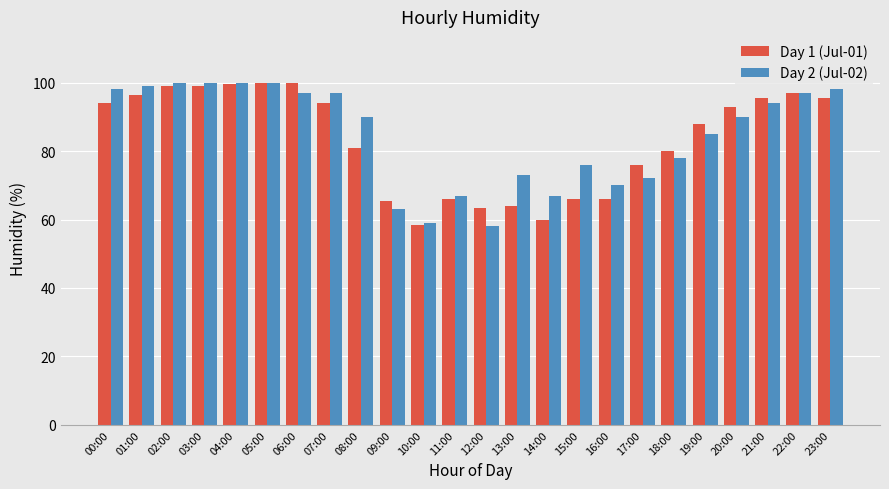

Rank the series at 08:00 from lowest to highest value.

Day 1 (Jul-01), Day 2 (Jul-02)